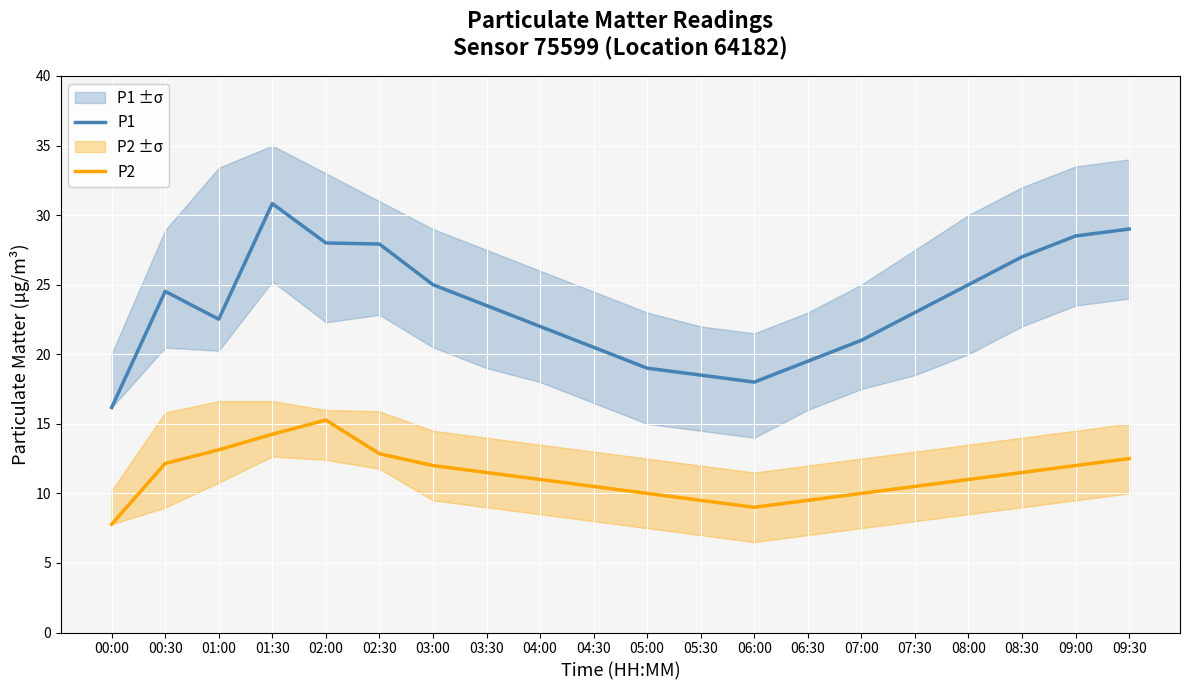

At which category is the sum across all series the highest?

01:30